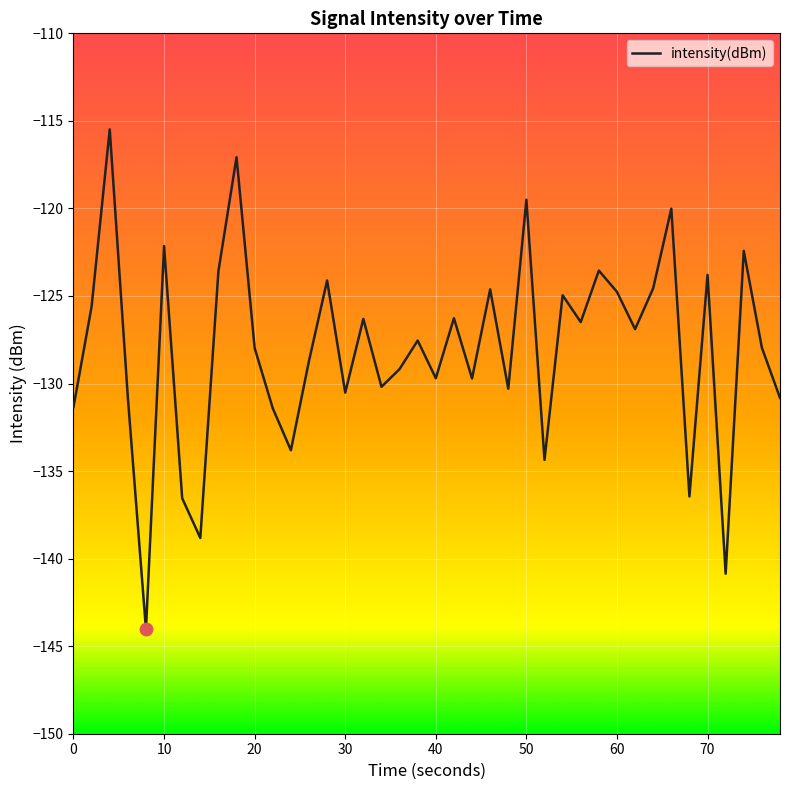

What is the greatest value displayed?

-115.5